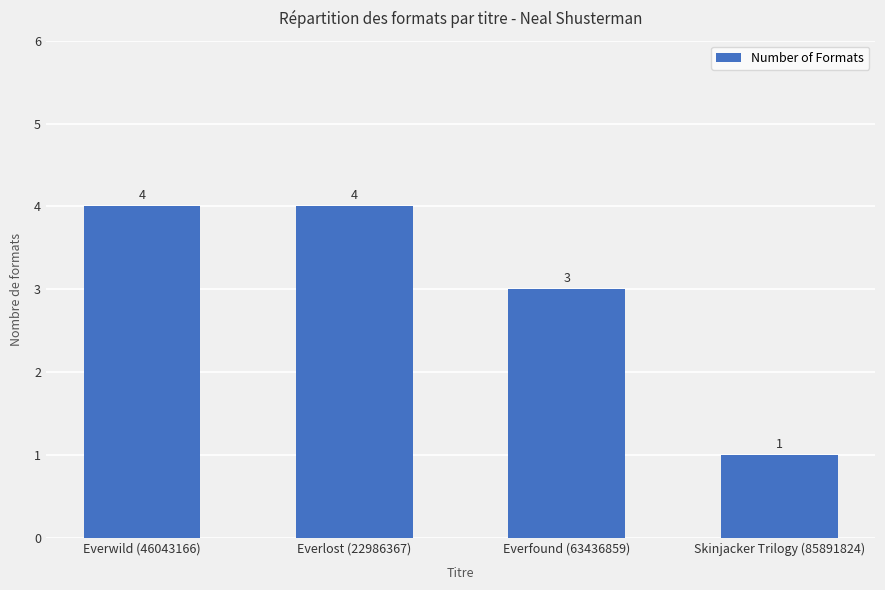

Read the value at Everwild (46043166).

4